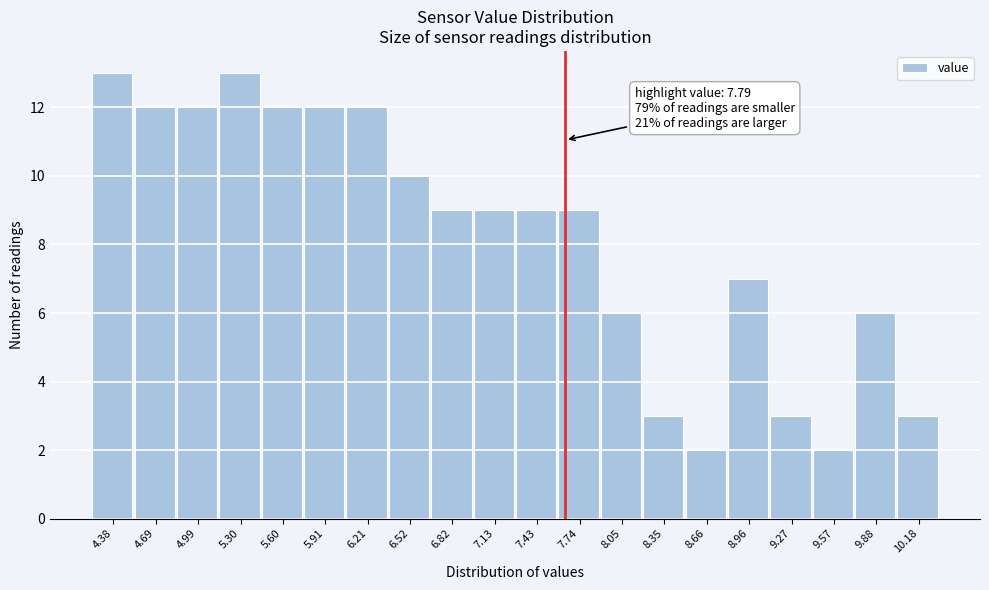

Reading right to left, transcribe all the data shown in this chart.

10.18=3	9.88=6	9.57=2	9.27=3	8.96=7	8.66=2	8.35=3	8.05=6	7.74=9	7.43=9	7.13=9	6.82=9	6.52=10	6.21=12	5.91=12	5.60=12	5.30=13	4.99=12	4.69=12	4.38=13